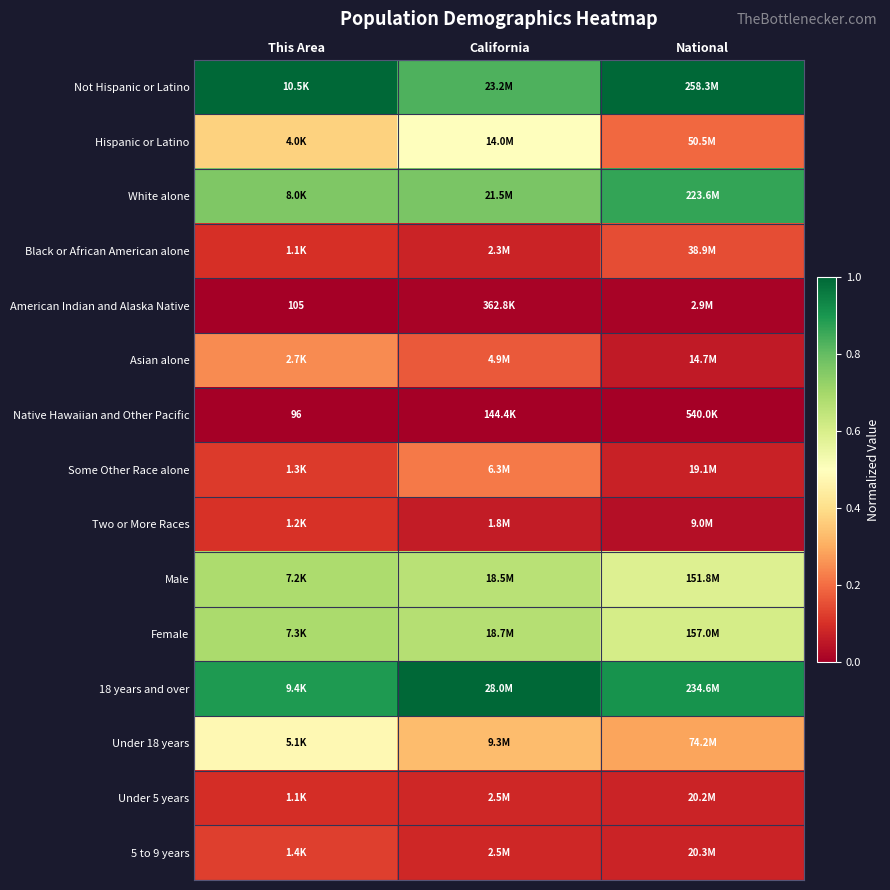

How many Under 18 years values are between 0 and 1?

3